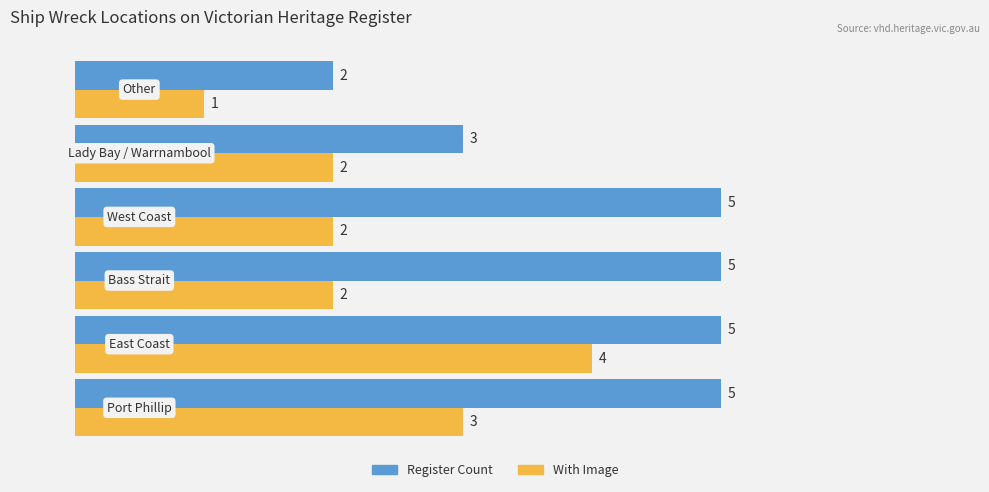

What is the highest value of the Register Count series?

5